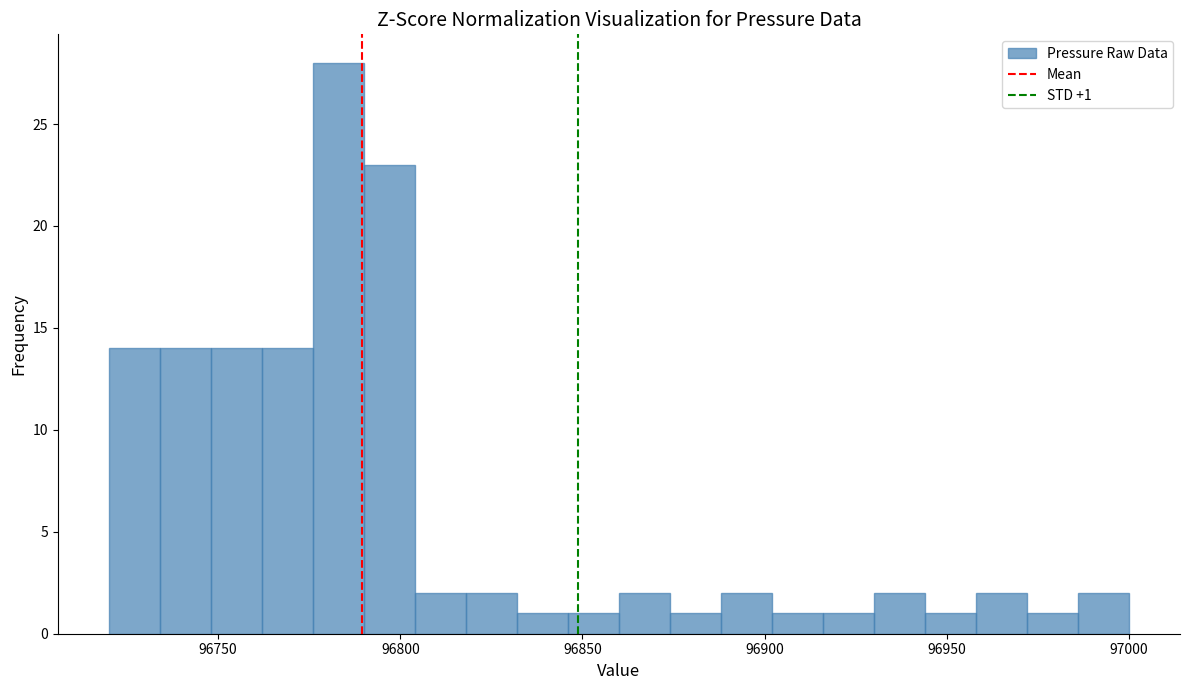

Read against the x-axis, roughly where is the centre of the tallest bar?

96785